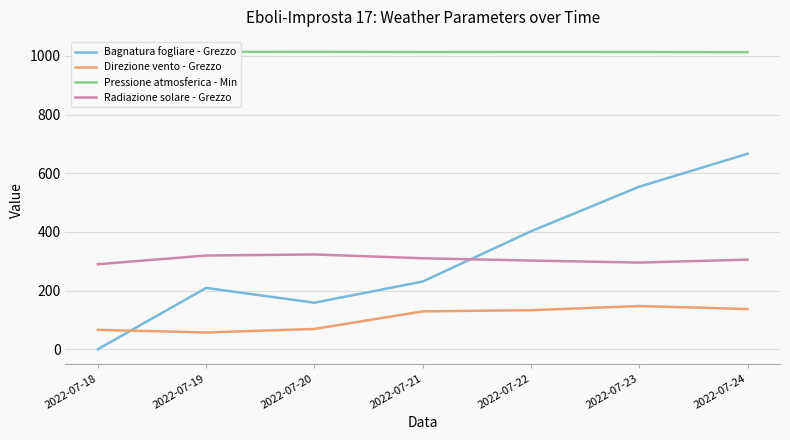

At which category does the chart reach its peak across all series?

2022-07-18